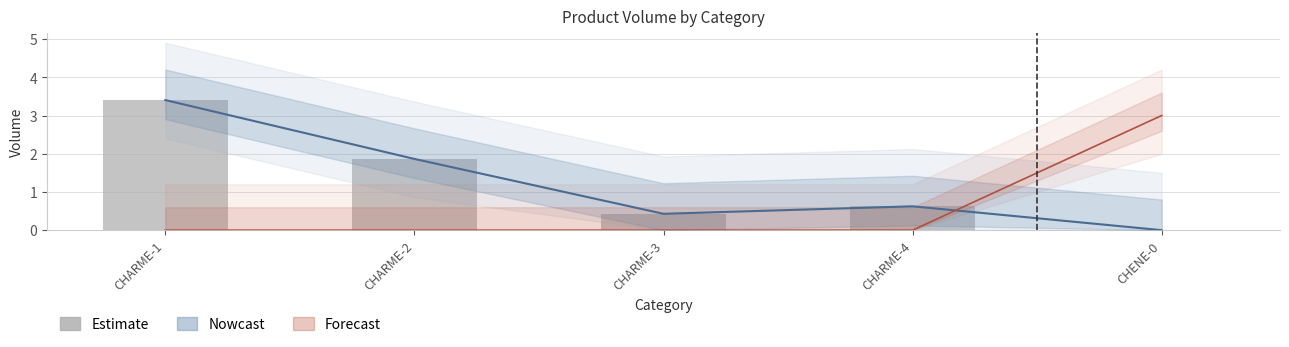

How many values are between 0 and 1?

3